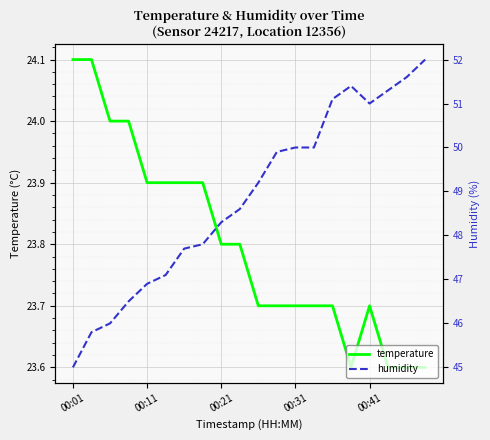

The value of temperature at 00:31 is 7.8. True or false?

False